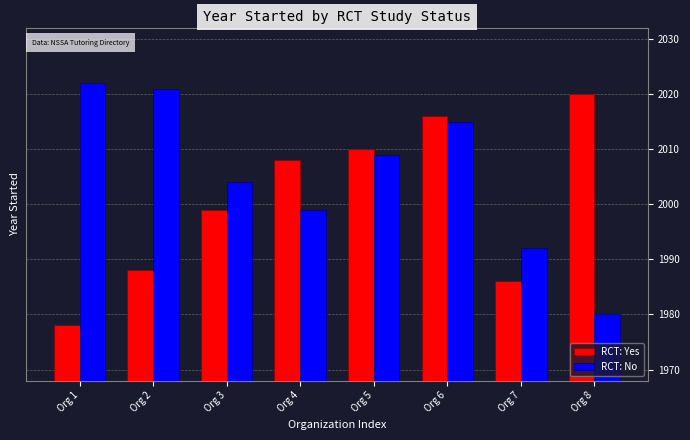

What is the value of the RCT: No bar at the 5th from the left?

2009